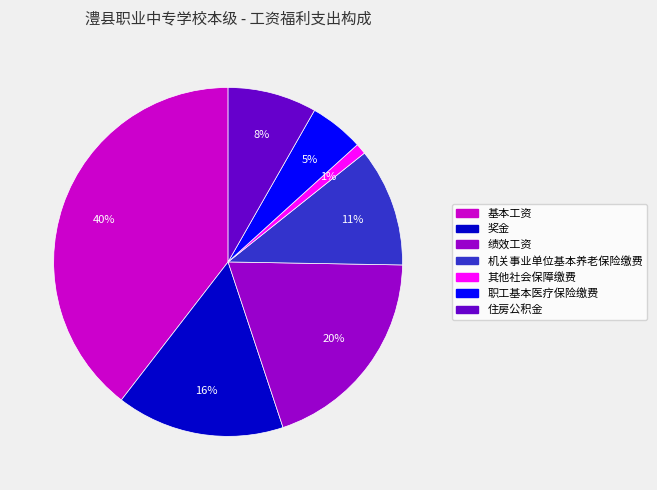

Count the number of slices in the pie.

7